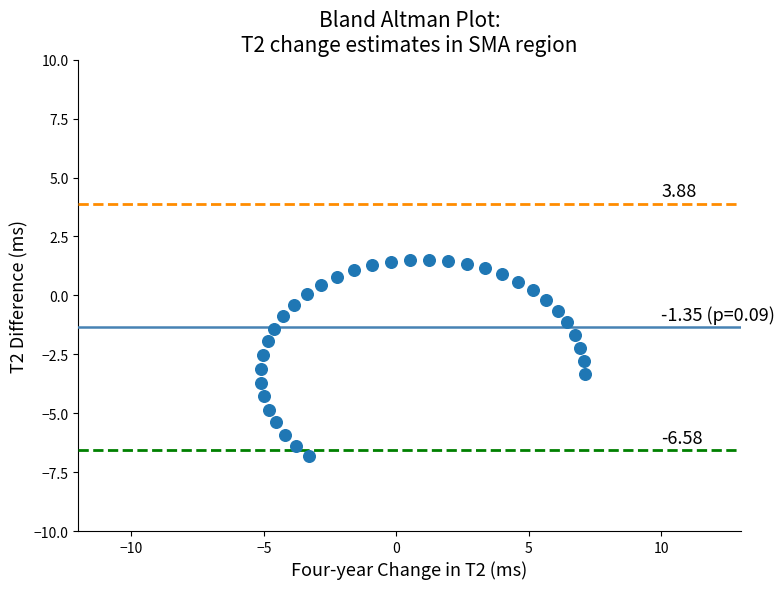

What is the range of X values (max minus min)?

12.2